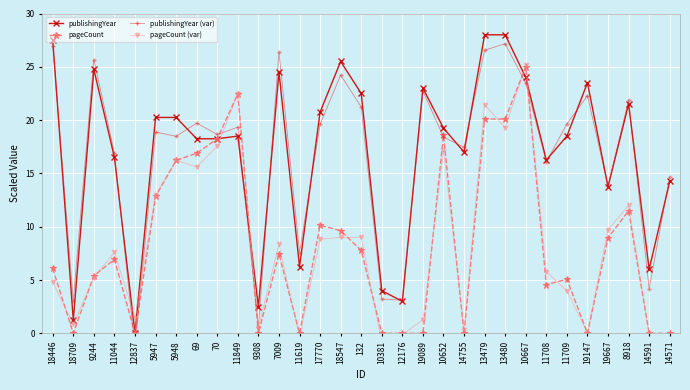

True or false: publishingYear (var) has a value of 4.2 at 14591.

True